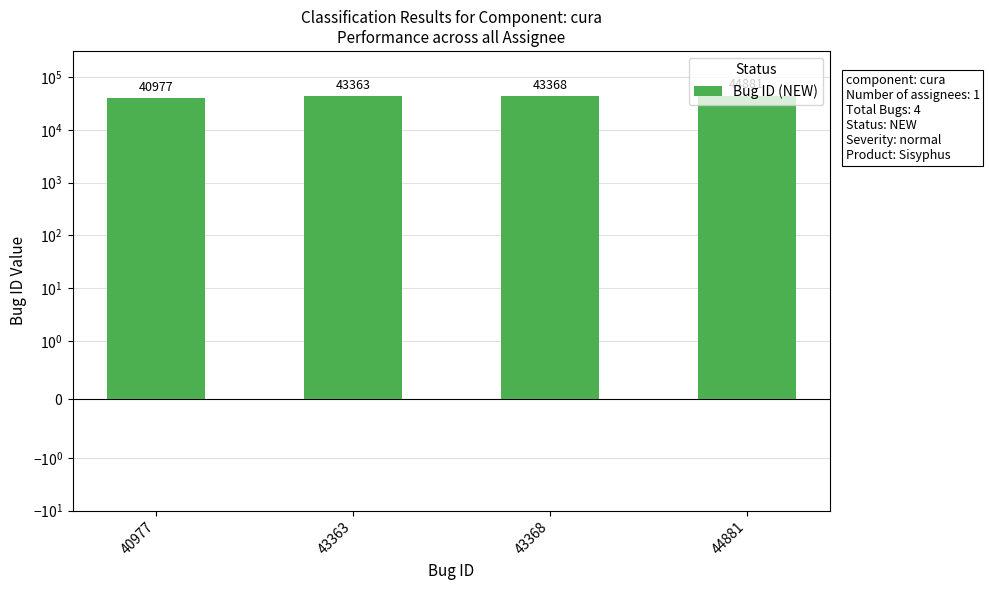

The chart shows a value of 44881 at 44881. True or false?

True